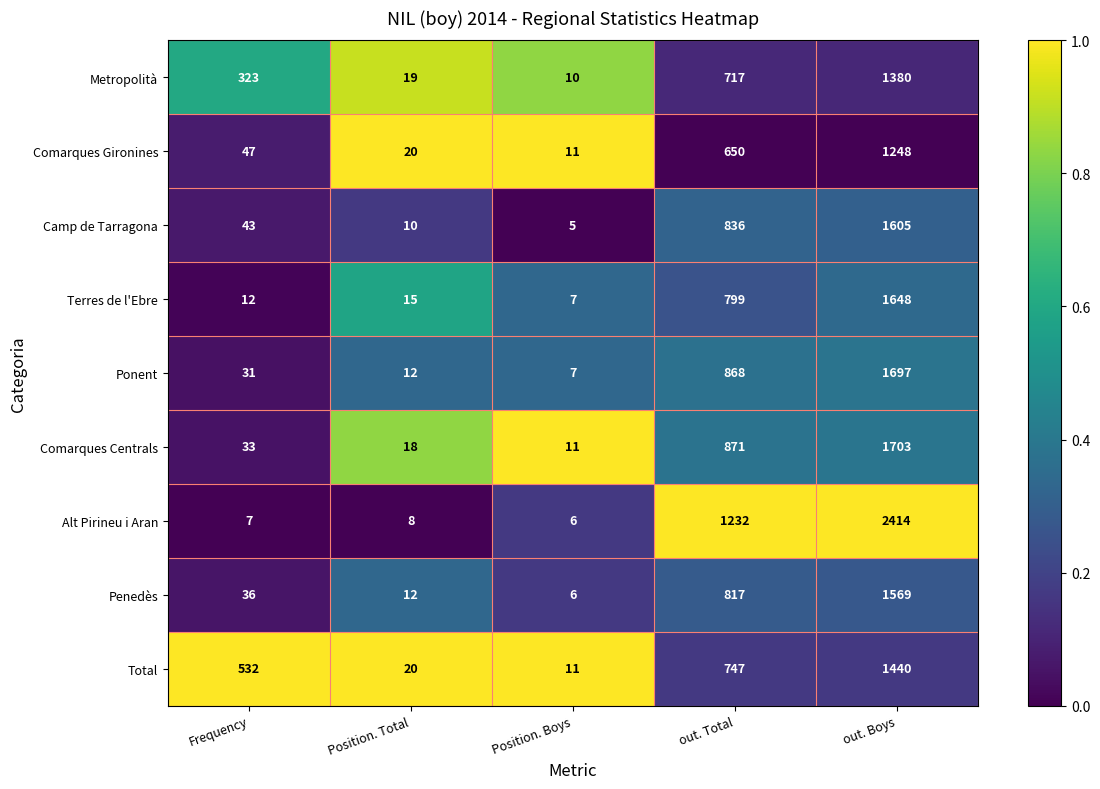

What is the difference between the maximum and minimum values in the Terres de l'Ebre series?

1641